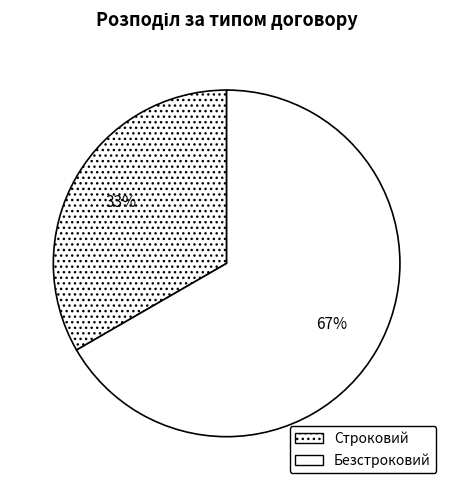

The Строковий slice represents 41% of the pie. True or false?

False